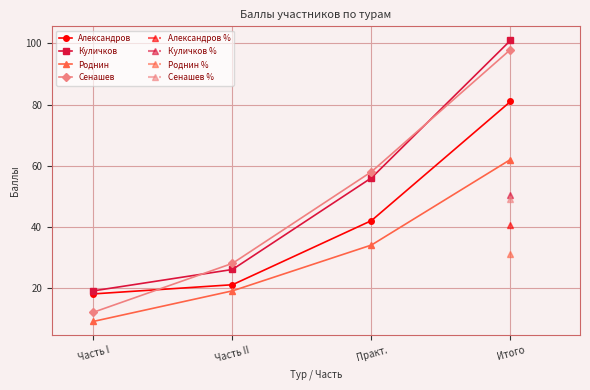

True or false: Александров and Роднин intersect in this chart.

False